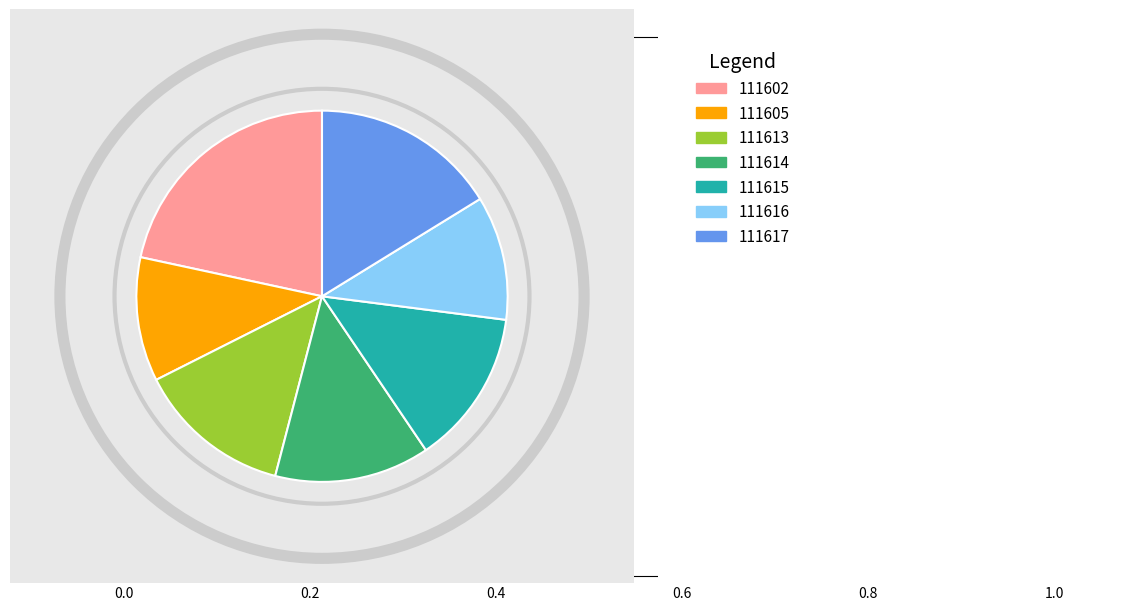

Count the number of slices in the pie.

7